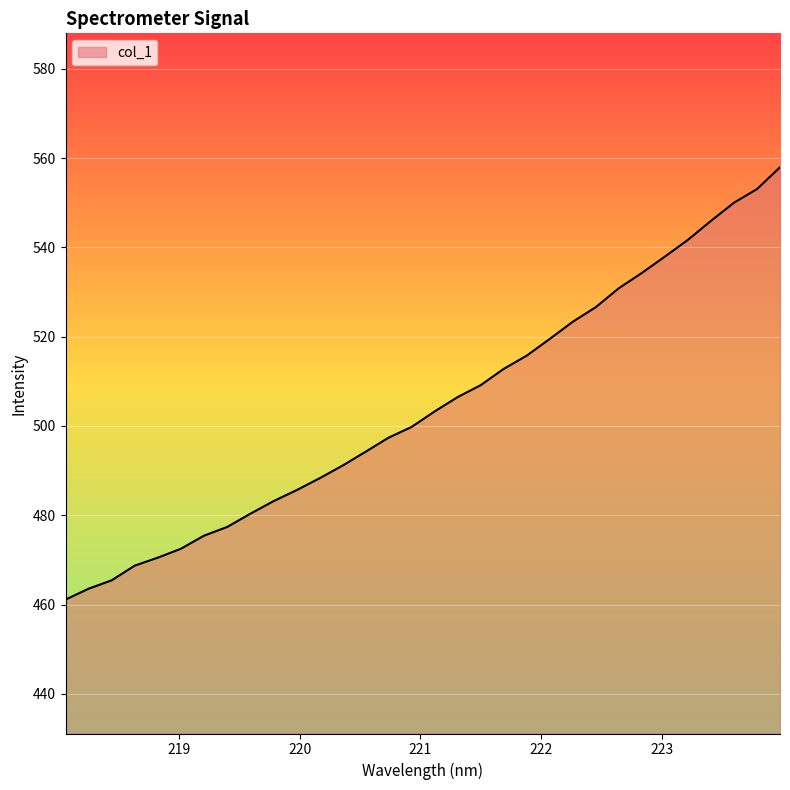

What is the smallest value displayed?

461.1